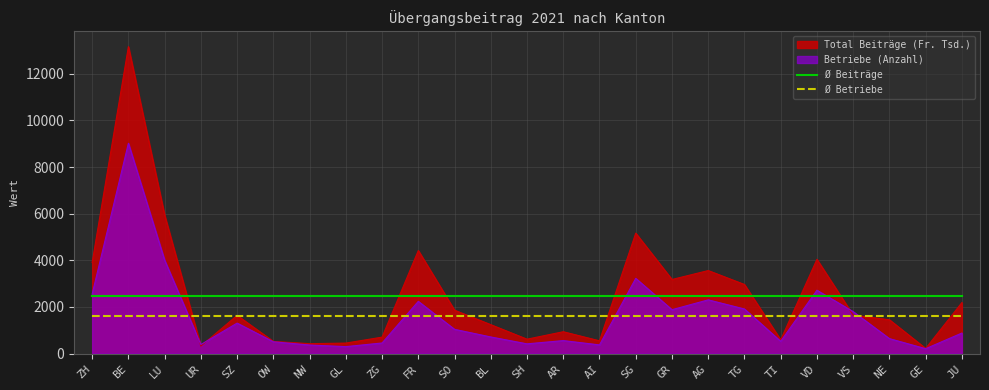

True or false: Total Beiträge (Fr. Tsd.) has a value of 13158.9 at BE.

True